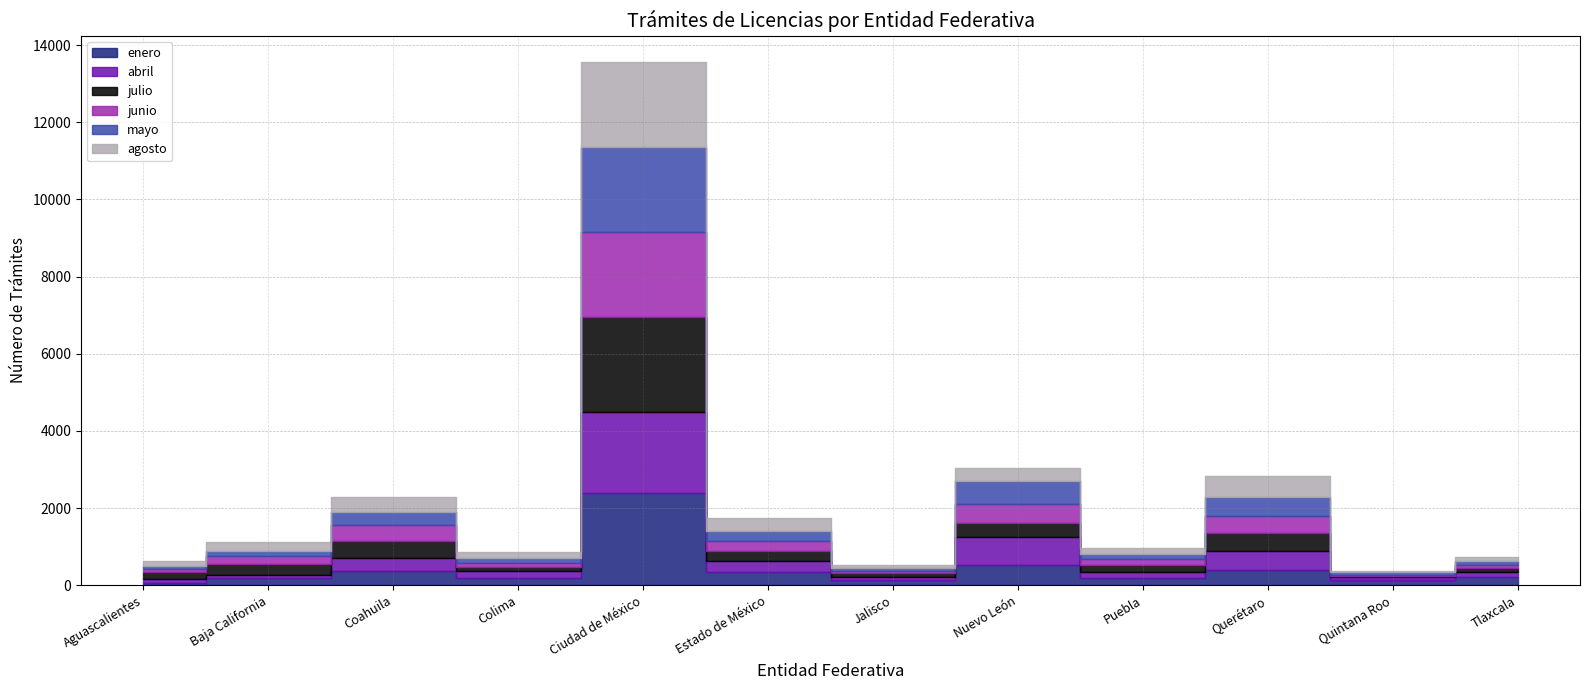

Which series has the widest spread of values?

julio